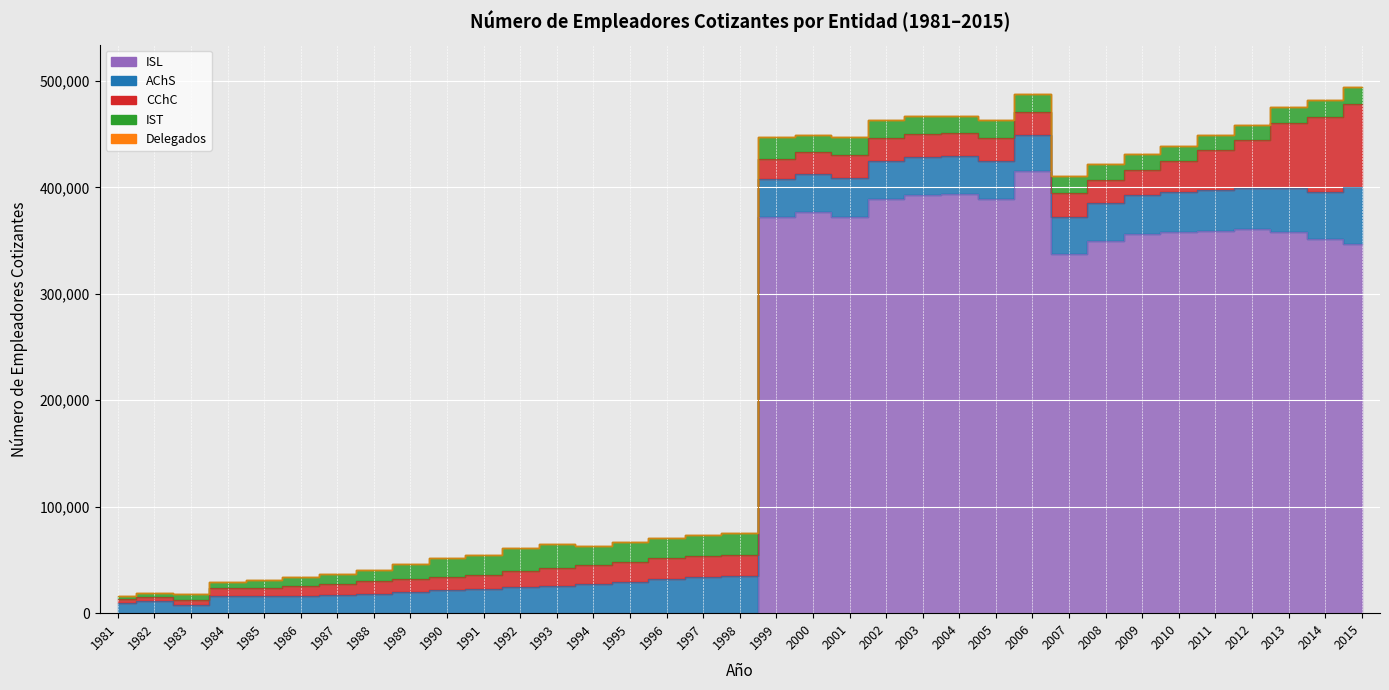

Where is the first local maximum for IST?

1993